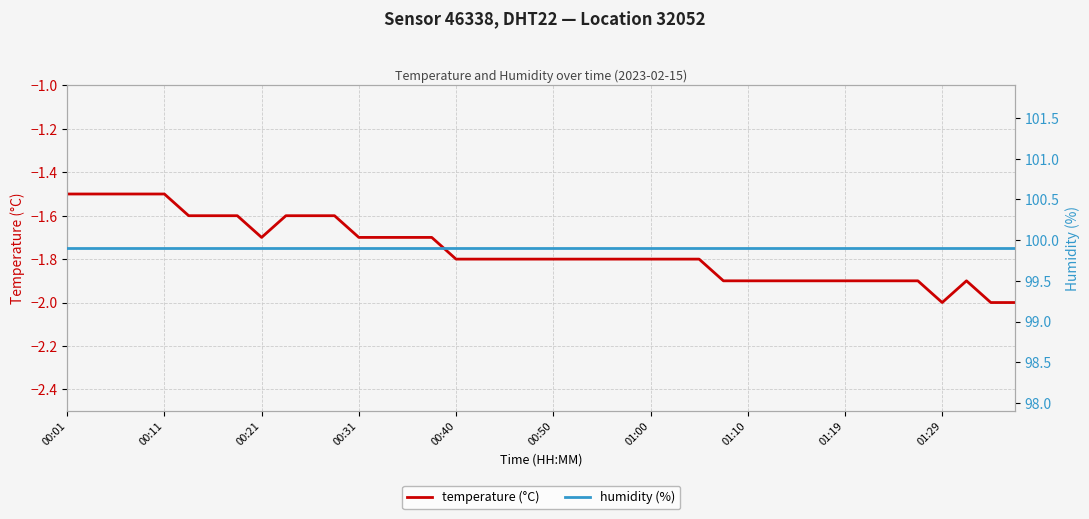

At which category is the sum across all series the highest?

00:01